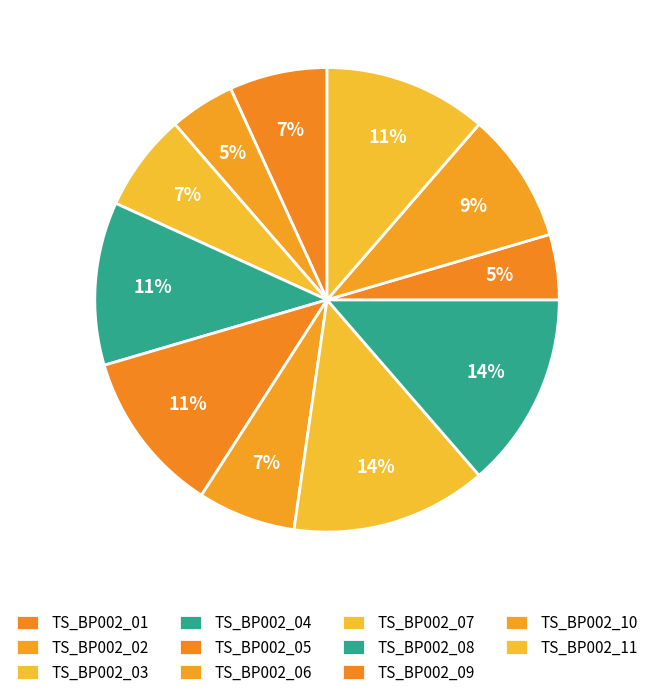

How many segments does this pie chart have?

11